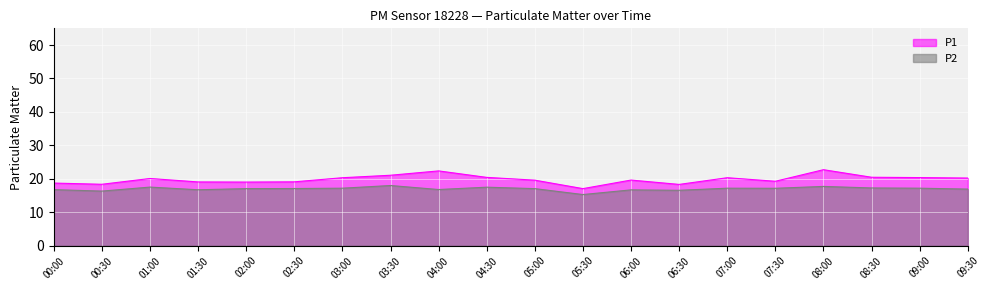

What are all the series names shown in the legend?

P1, P2